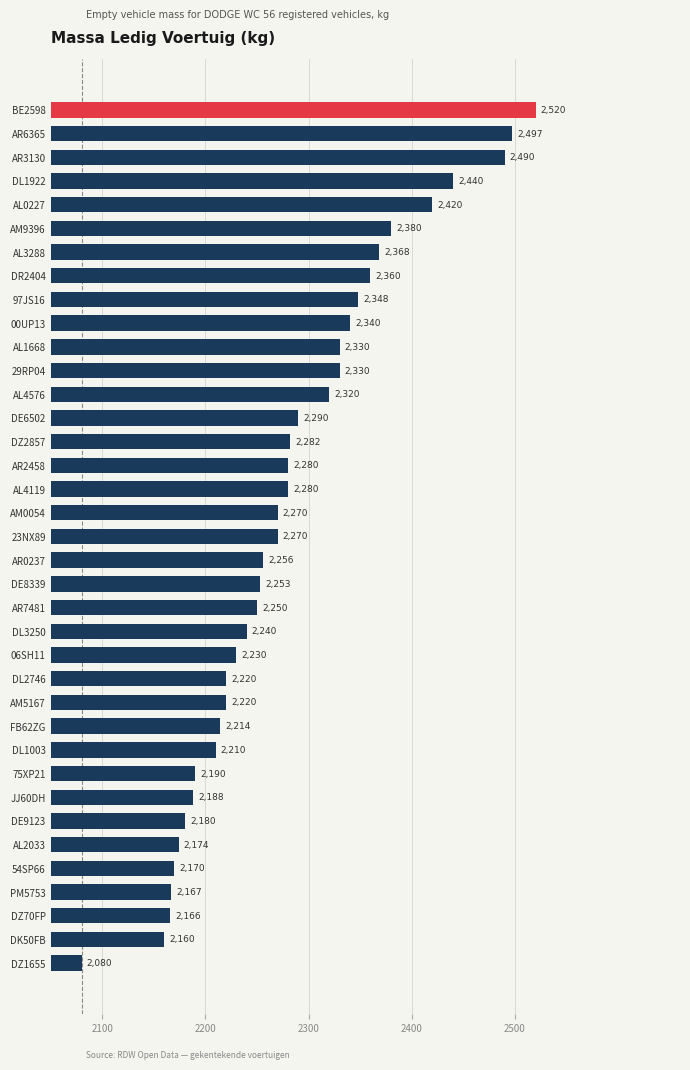

How many categories are shown in the chart?

37